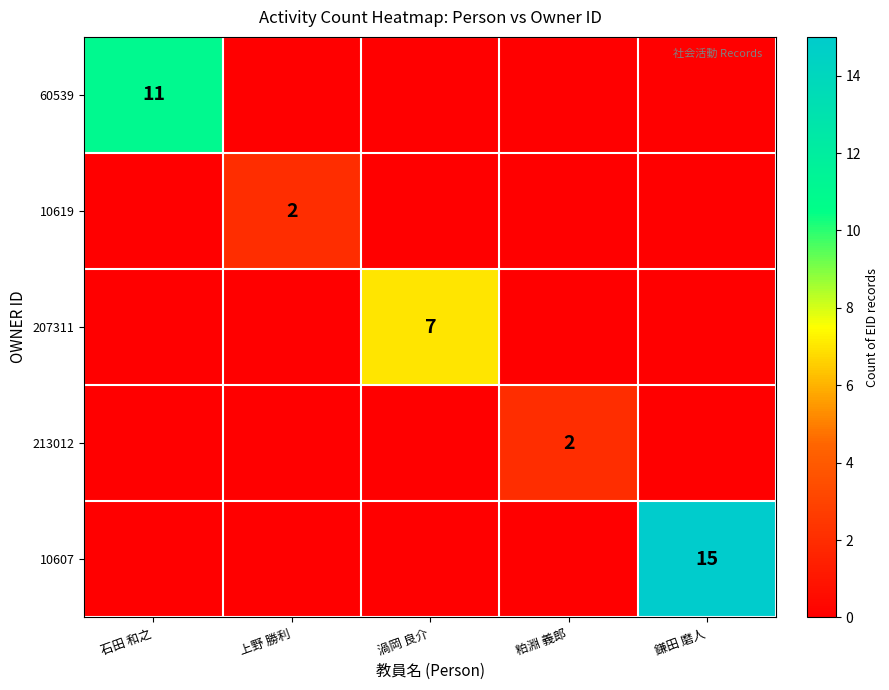

The value of 10607 at 鎌田 磨人 is 15. True or false?

True